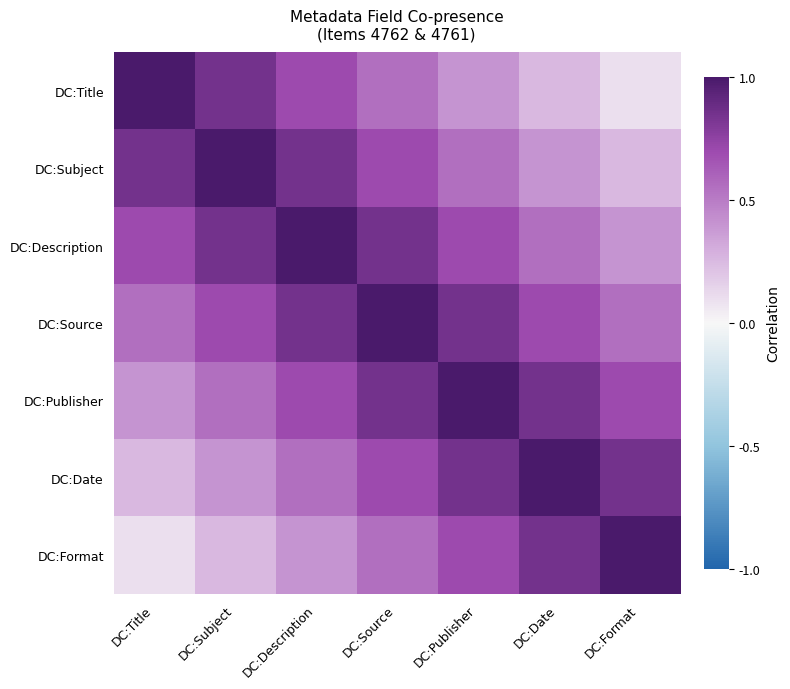

What is the smallest value displayed?

0.1